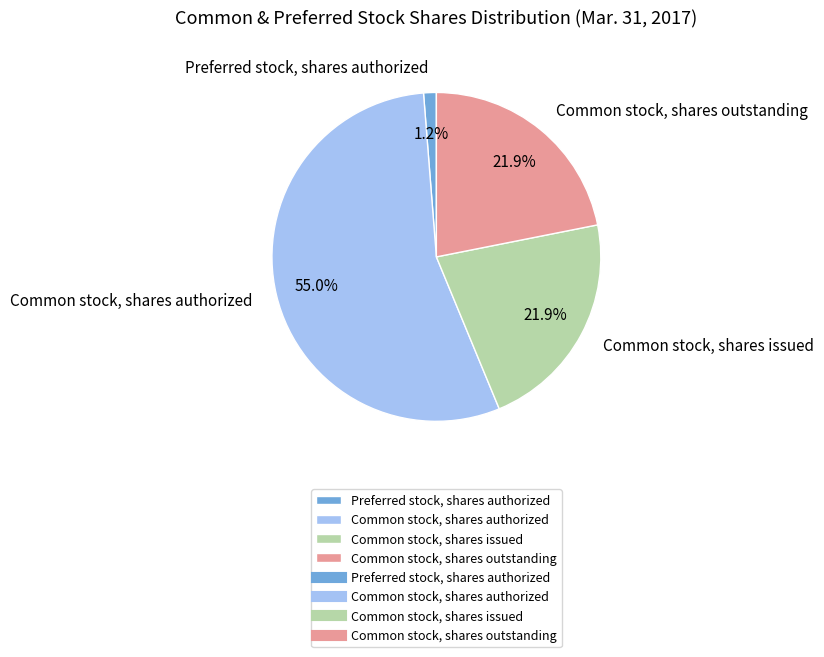

To the nearest percent, what percentage of the pie is Common stock, shares outstanding?

22%